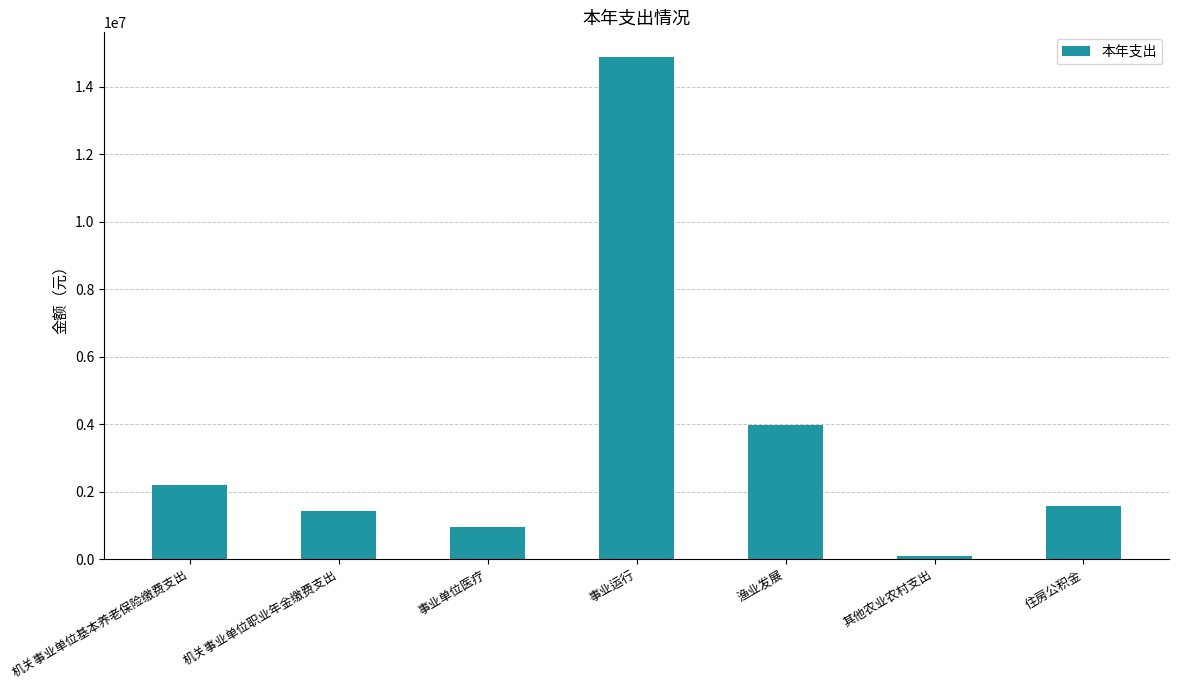

What is the sum of all values?

25079425.9